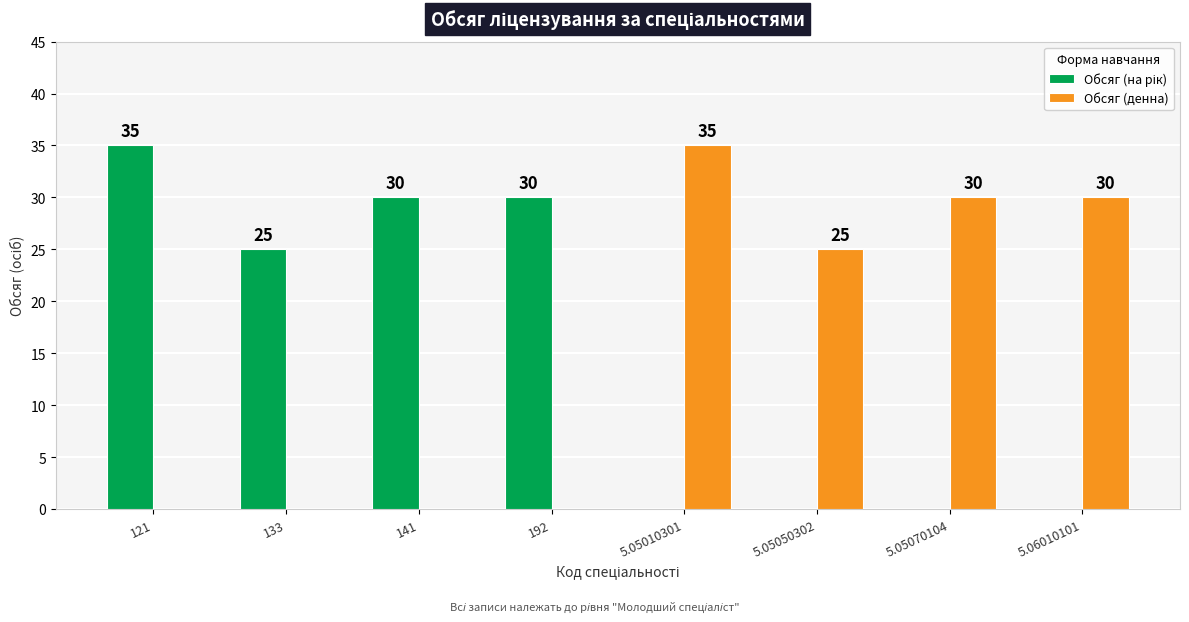

What is the sum of all Обсяг (денна) values?

120